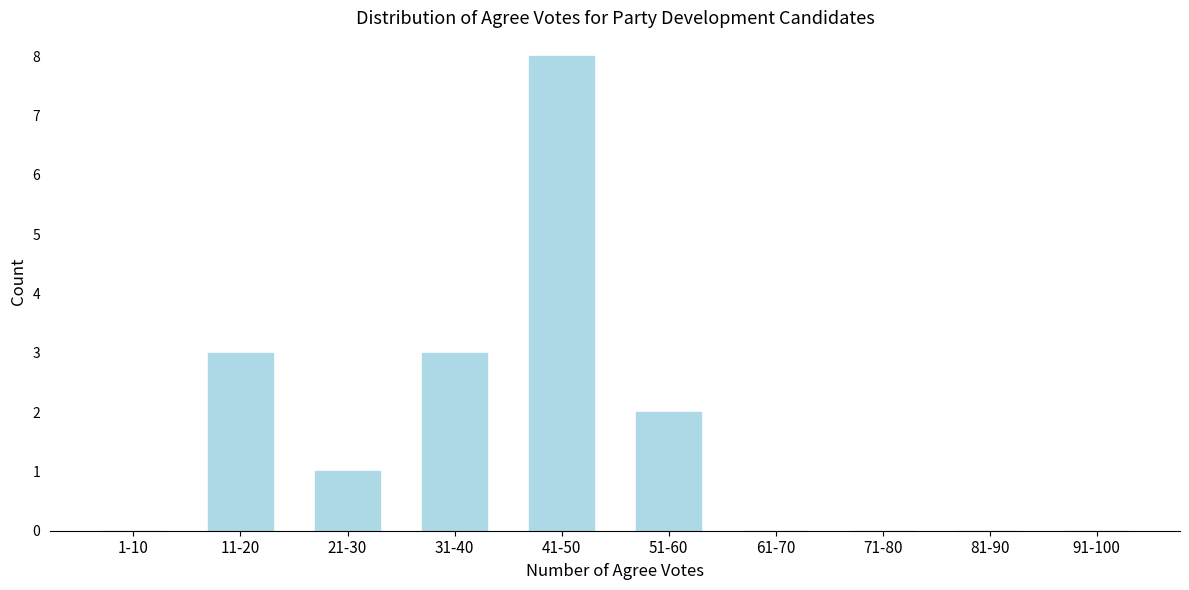

Reading right to left, extract all data points from this chart.

91-100=0	81-90=0	71-80=0	61-70=0	51-60=2	41-50=8	31-40=3	21-30=1	11-20=3	1-10=0